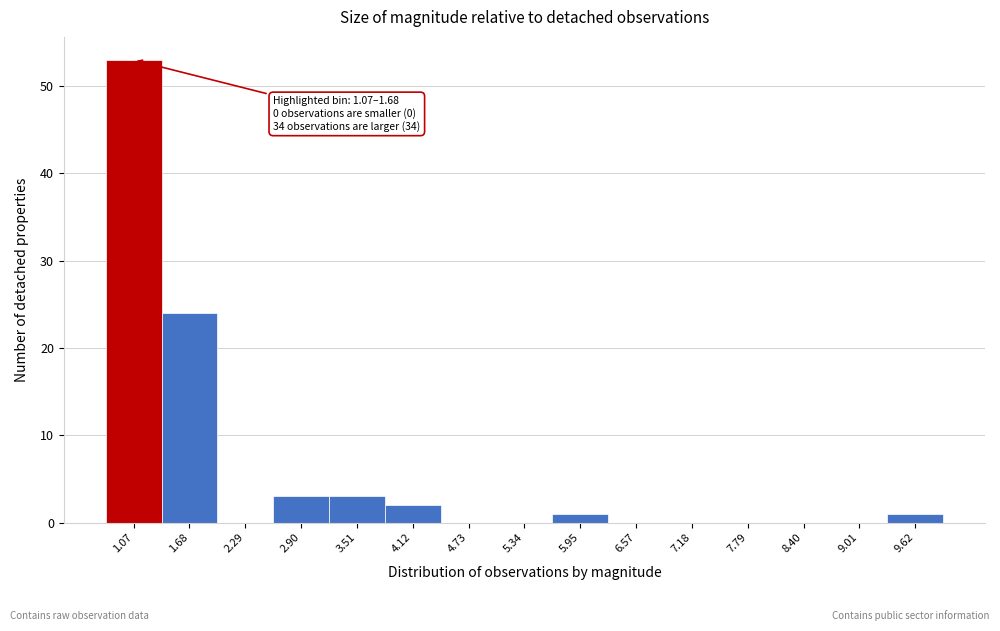

Reading left to right, what are all the values shown in this chart?

1.07=53	1.68=24	2.29=0	2.90=3	3.51=3	4.12=2	4.73=0	5.34=0	5.95=1	6.57=0	7.18=0	7.79=0	8.40=0	9.01=0	9.62=1